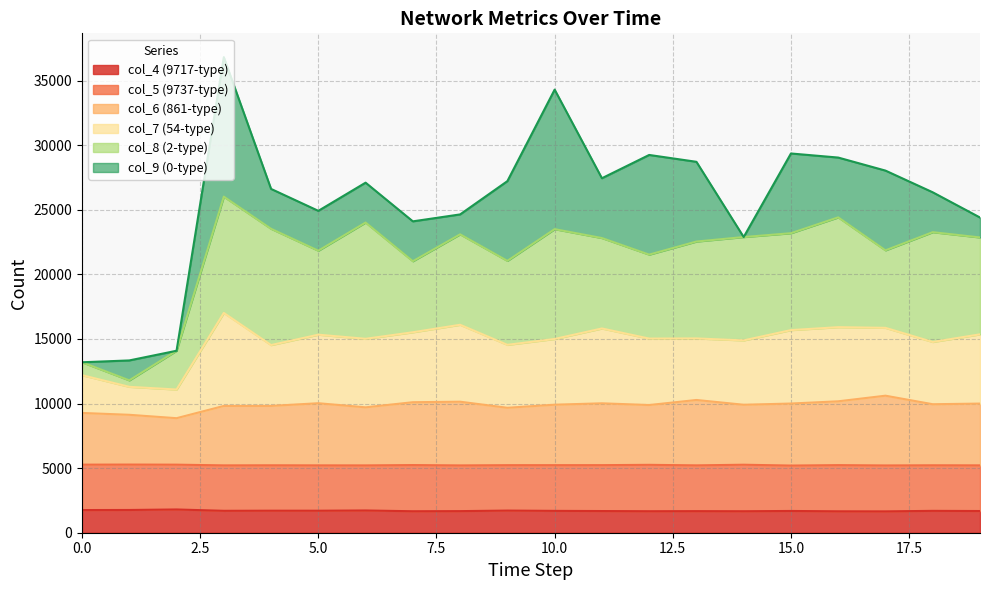

What is the sum of all col_4 (9717-type) values?

33917.8